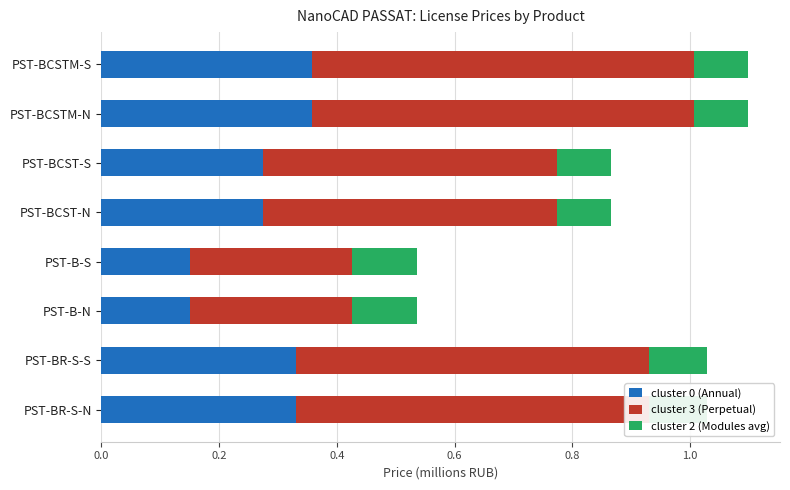

Is it true that cluster 0 (Annual) equals 0.5 at PST-BCSTM-S?

False